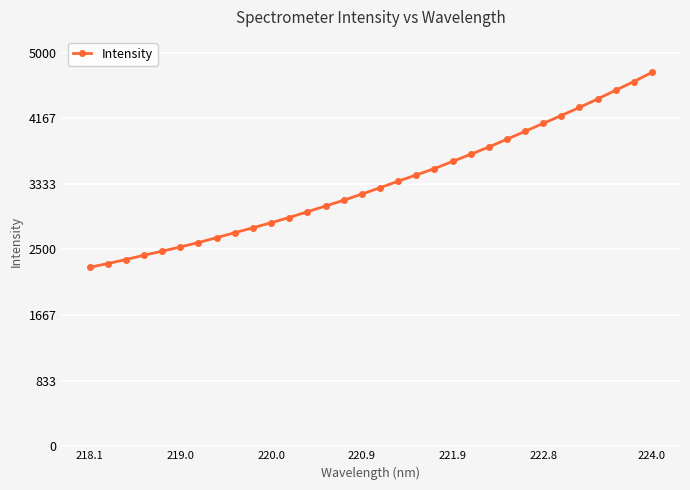

What is the minimum value shown in the chart?

2273.2